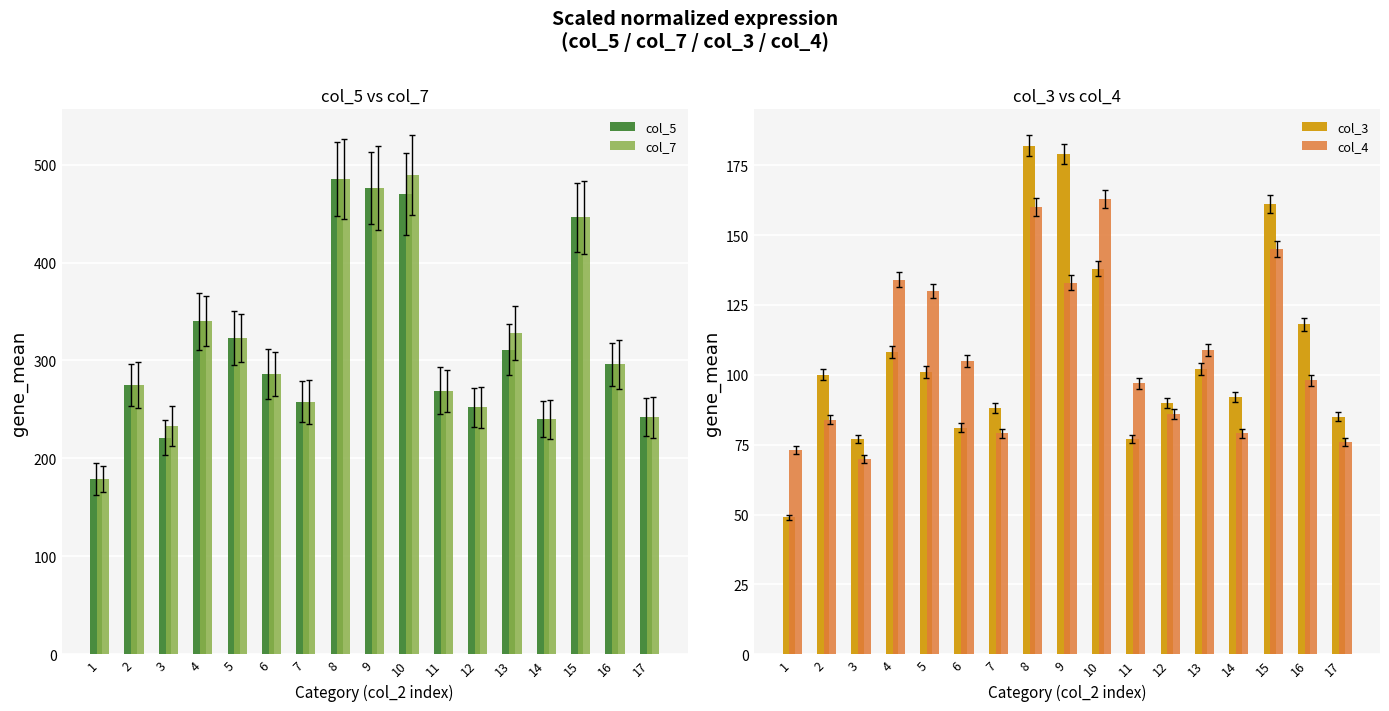

How many values in the col_7 series are below 286?

8